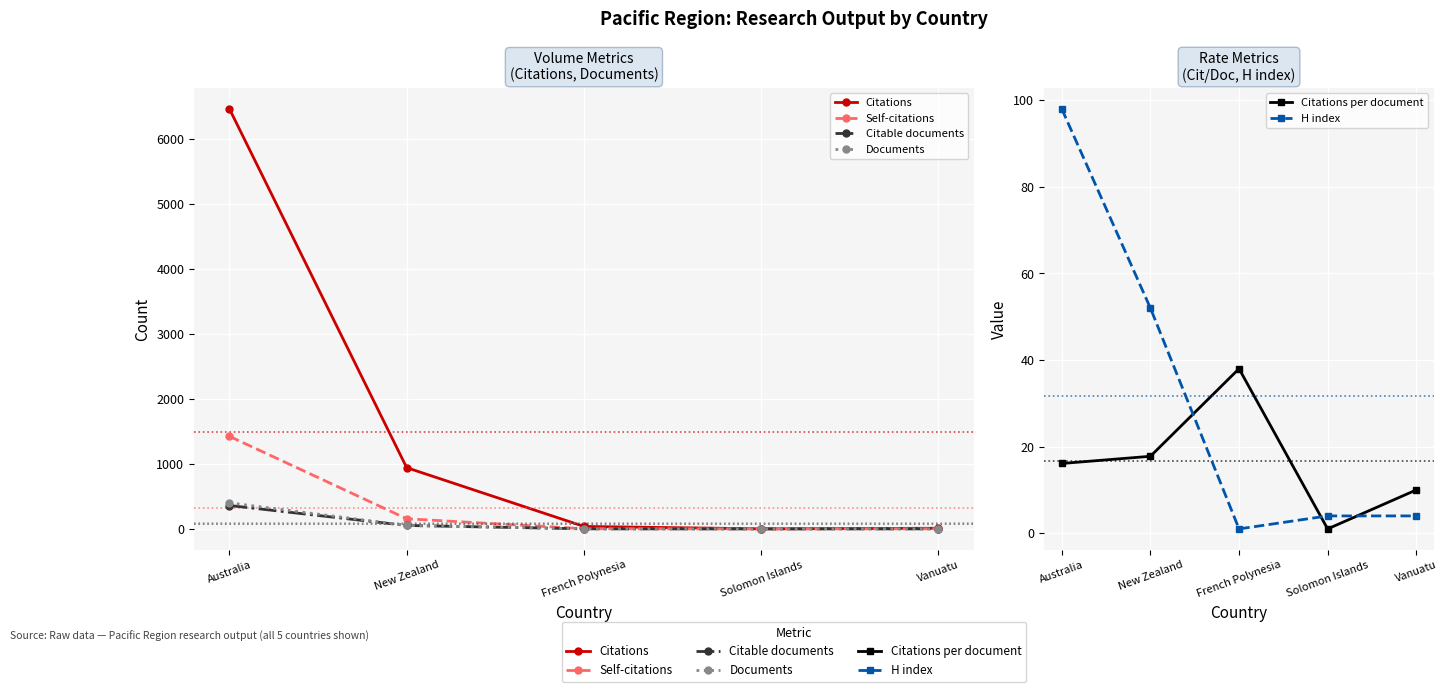

True or false: Citations per document has a value of 17.8 at New Zealand.

True